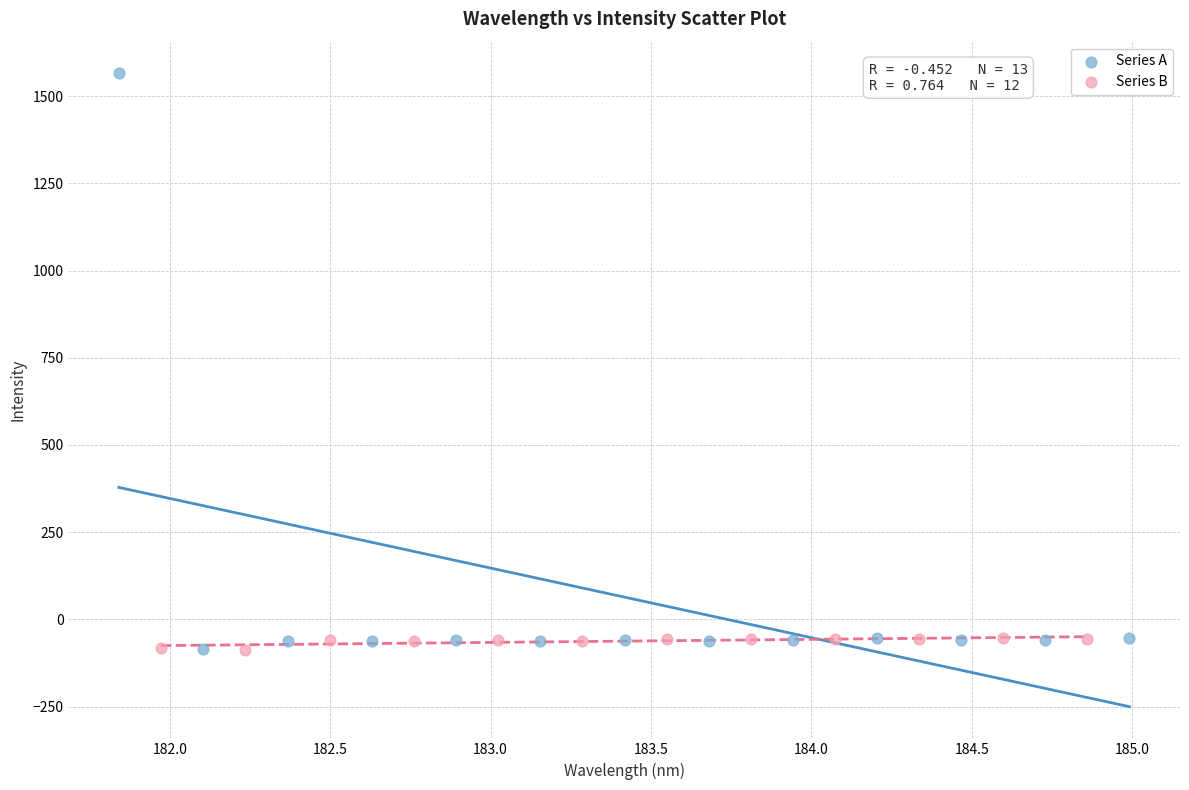

Which series reaches the maximum Y coordinate?

Series A